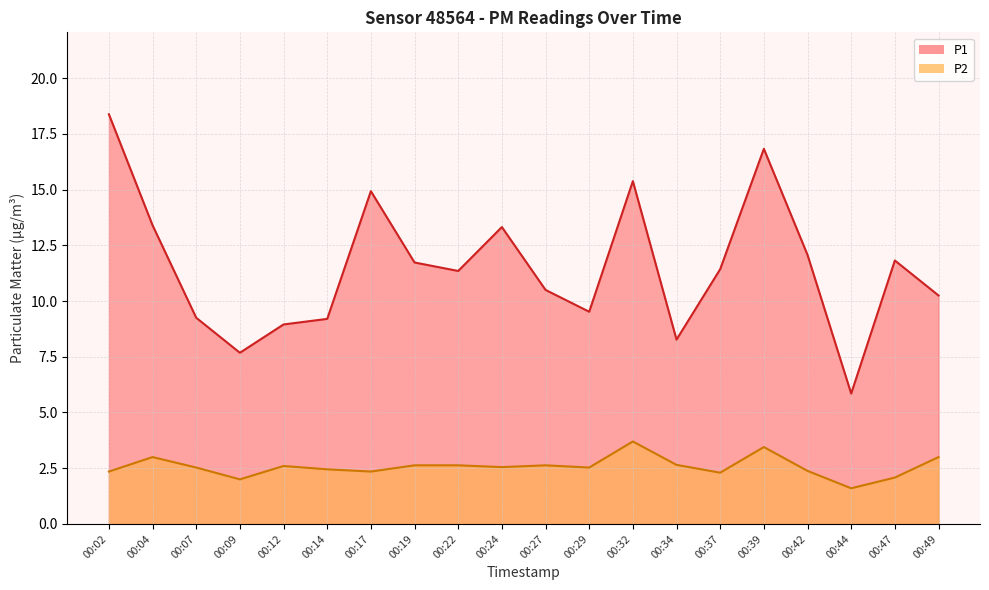

True or false: P2 and P1 intersect in this chart.

False